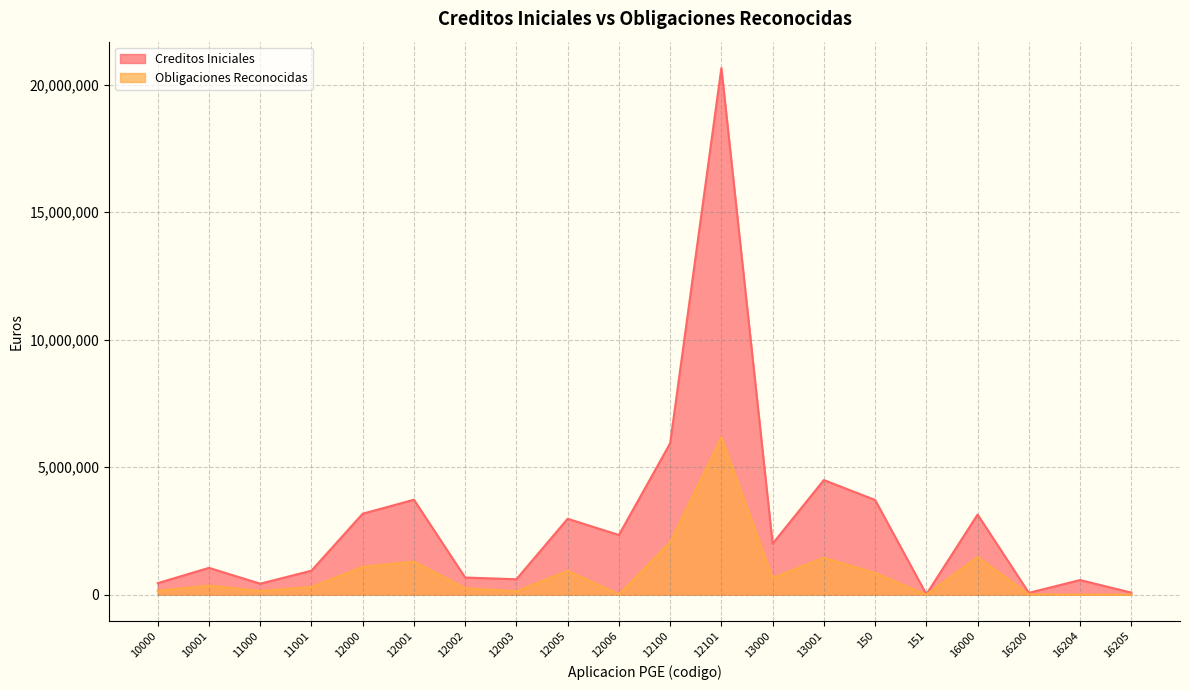

Reading right to left, transcribe all the data shown in this chart.

Creditos Iniciales: 79190.0	572270.0	71880.0	3140980.0	15550.0	3711010.0	4493730.0	1998700.0	20648490.0	5933830.0	2338730.0	2974840.0	603870.0	671840.0	3722300.0	3173430.0	940440.0	429420.0	1050680.0	450300.0
Obligaciones Reconocidas: 1069.5	0.0	11752.5	1475526.2	425.9	847378.2	1445883.6	657262.6	6170182.9	2058337.5	10260.2	932855.6	133405.7	250800.6	1296383.9	1092612.8	301398.1	144140.7	354184.4	151793.7